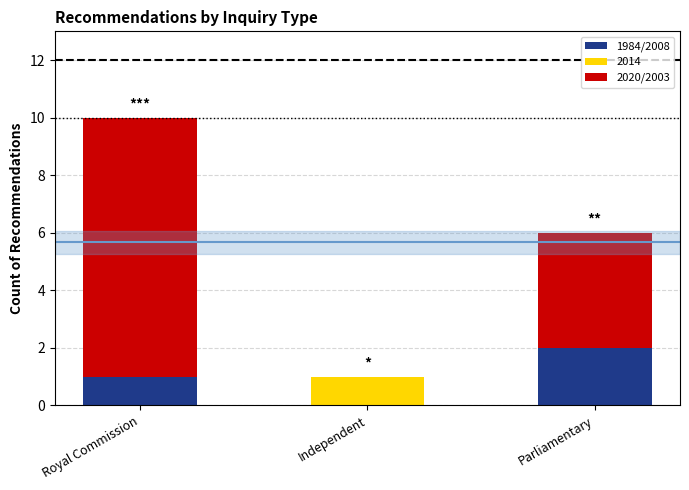

Reading right to left, list the values for the 1984/2008 series.

Parliamentary=2	Independent=0	Royal Commission=1